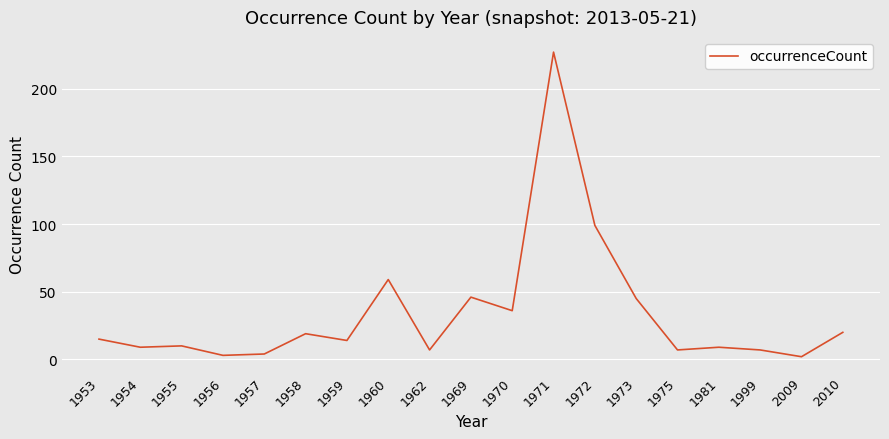

What is the greatest value displayed?

227